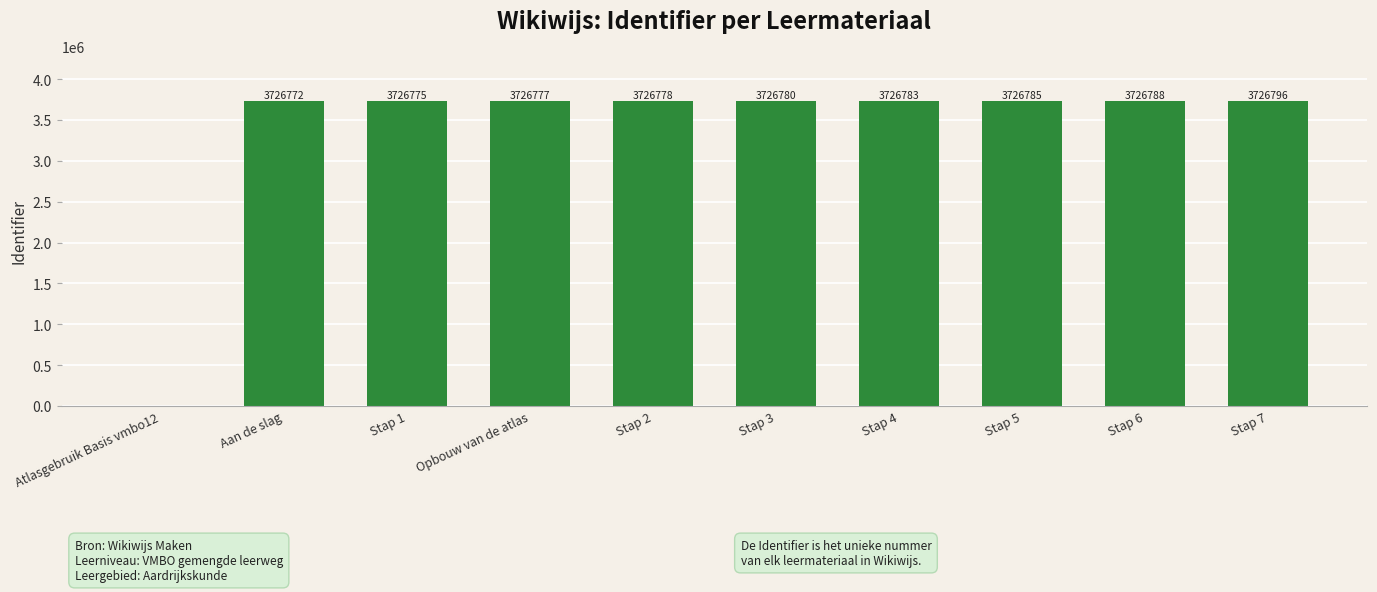

Is it true that the value at Atlasgebruik Basis vmbo12 is -1330221?

False